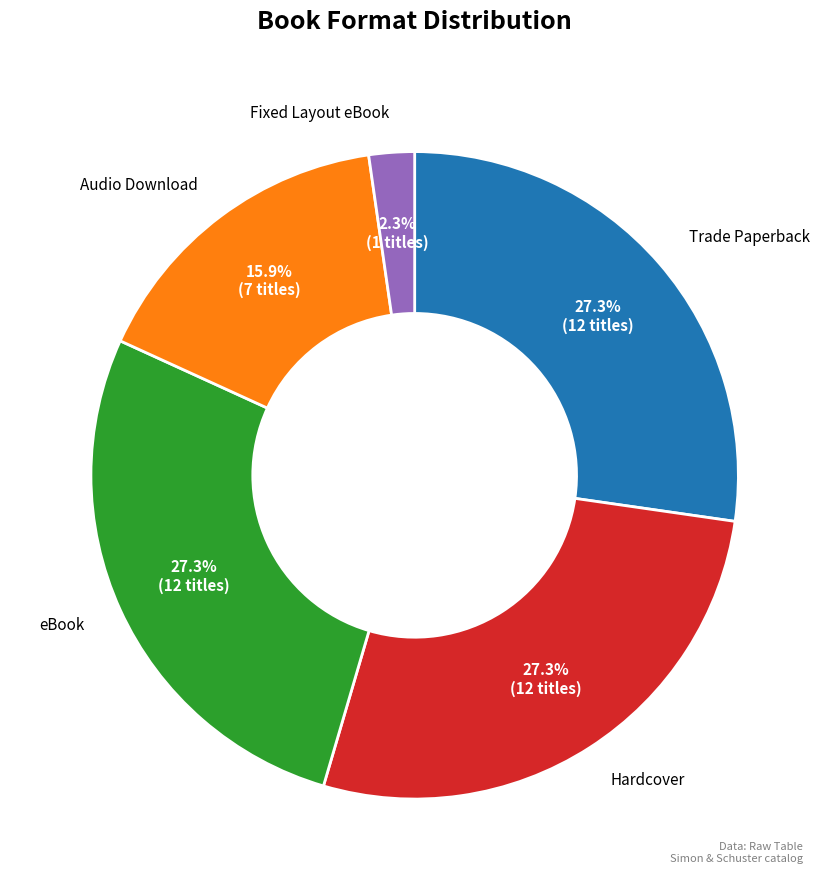

Is there a majority slice in this chart?

No